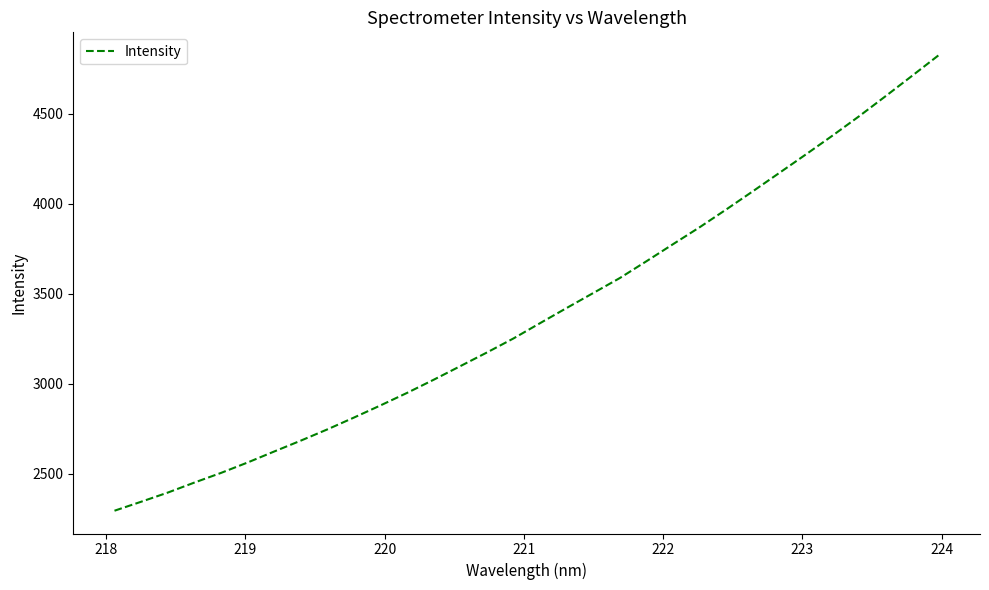

What is the maximum value shown in the chart?

4824.9